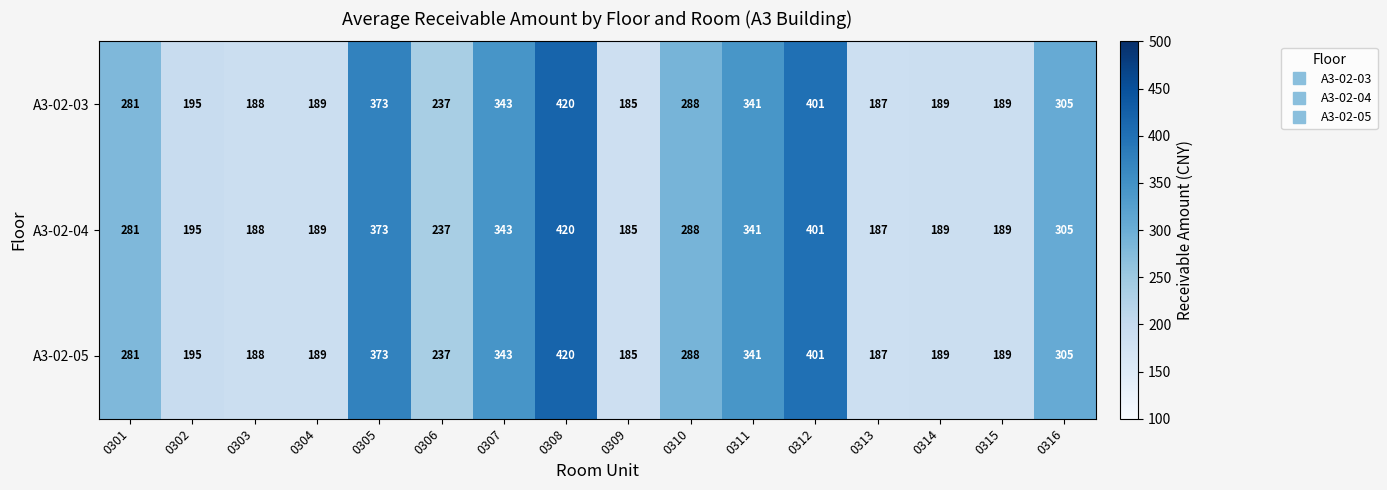

Count the number of data series in this chart.

3